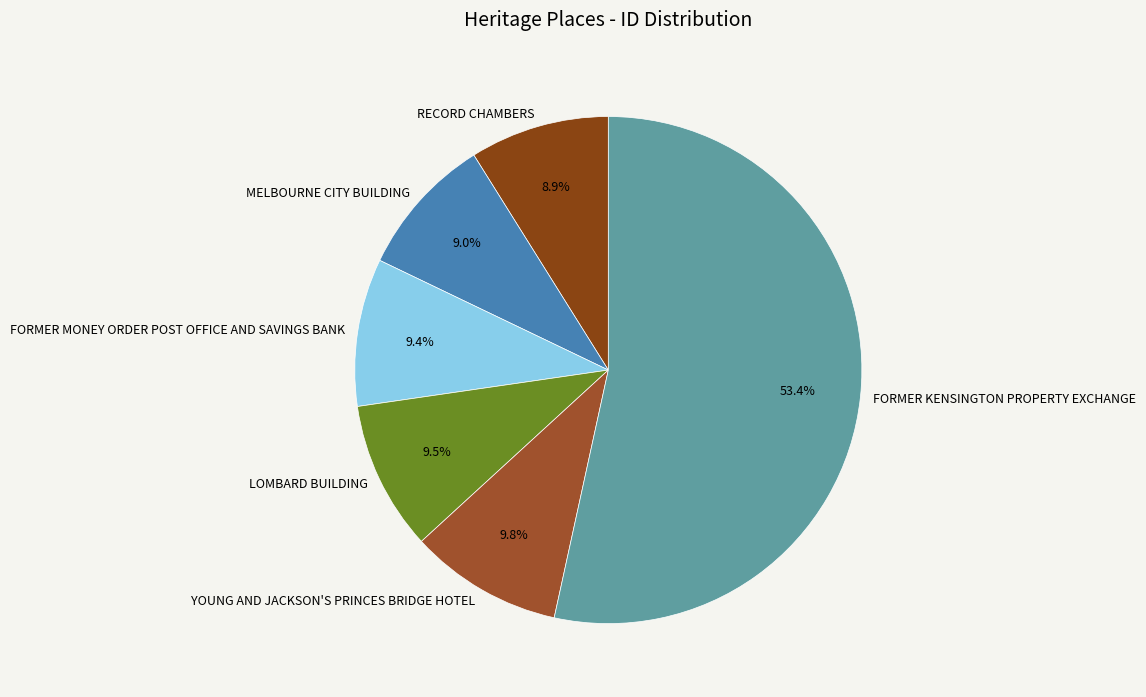

Is FORMER KENSINGTON PROPERTY EXCHANGE the majority of the pie?

Yes